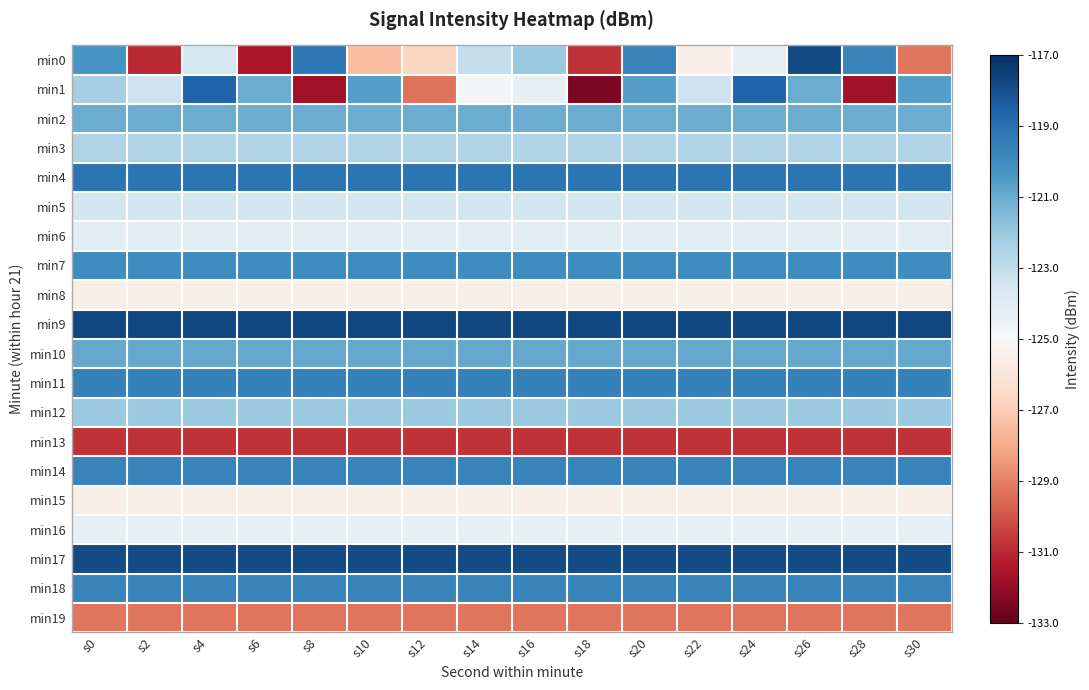

What is the spread (max minus min) of values at s28?

14.1